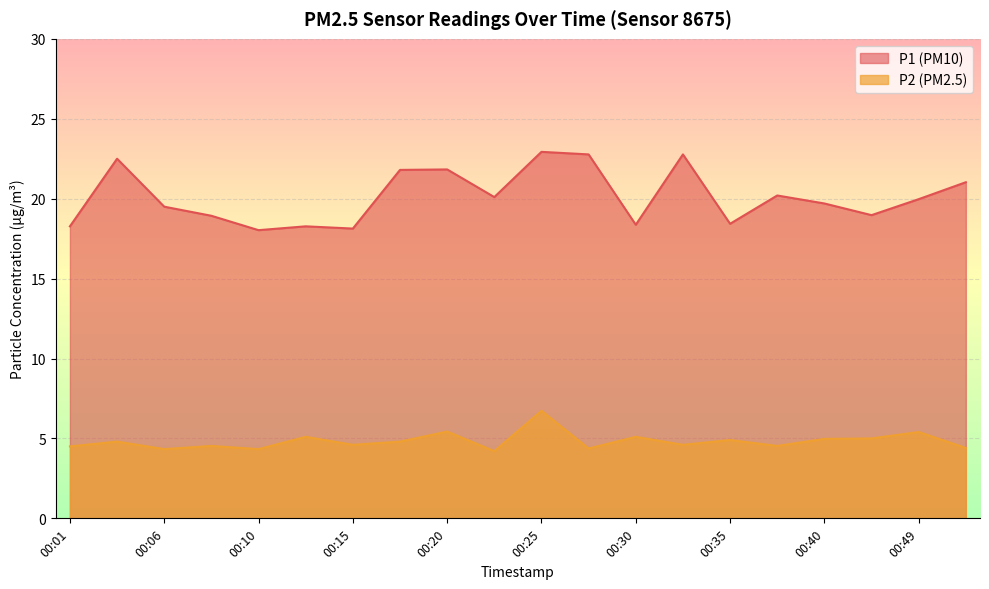

True or false: P2 and P1 cross at least once.

False